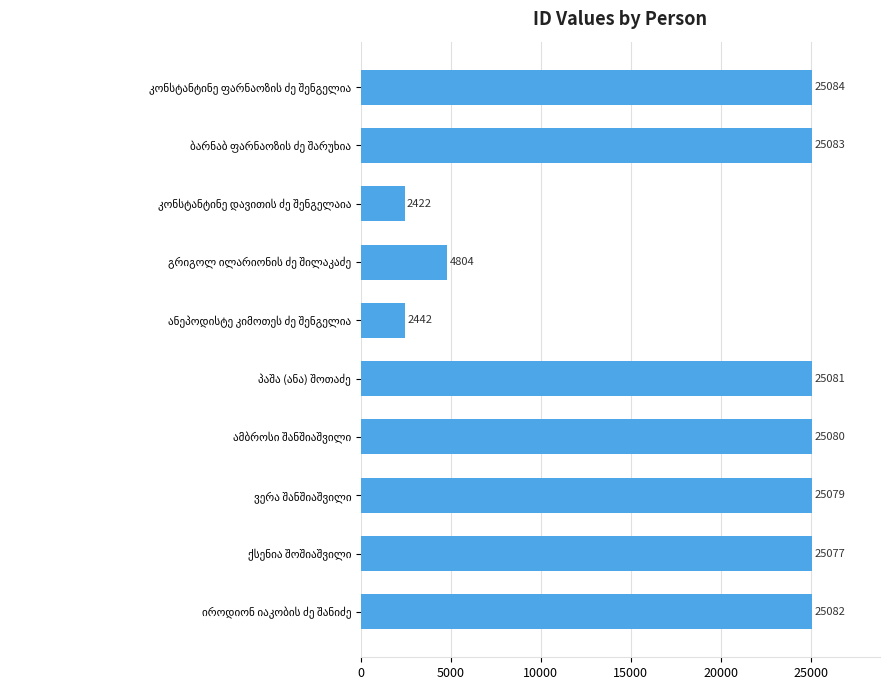

What is the sum of all values?

185234